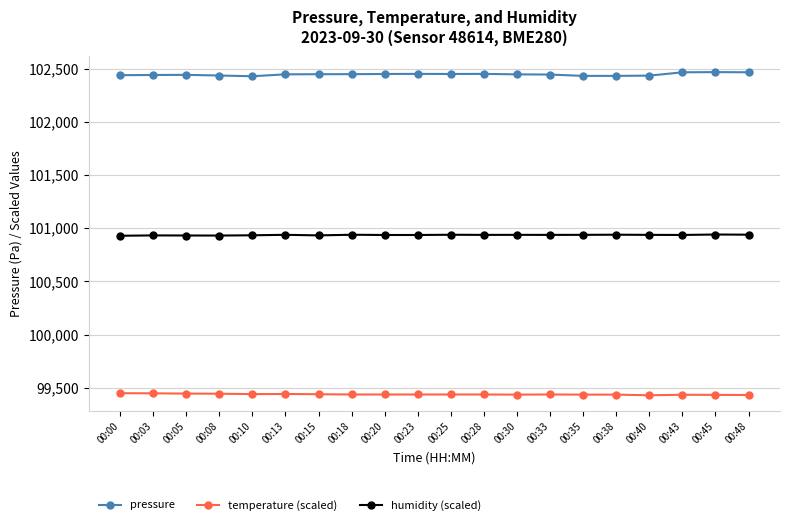

Rank the series at 00:18 from lowest to highest value.

temperature (scaled), humidity (scaled), pressure